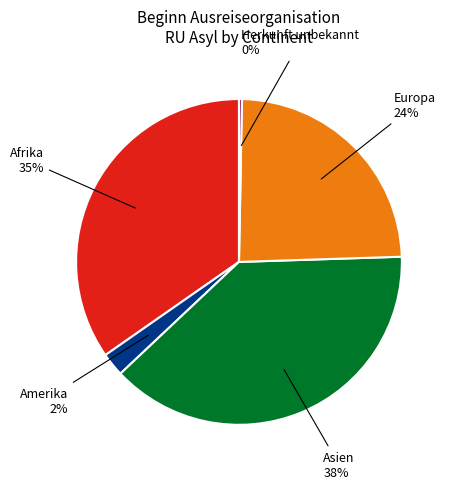

Is the sum of Herkunft unbekannt and Europa greater than half?

No